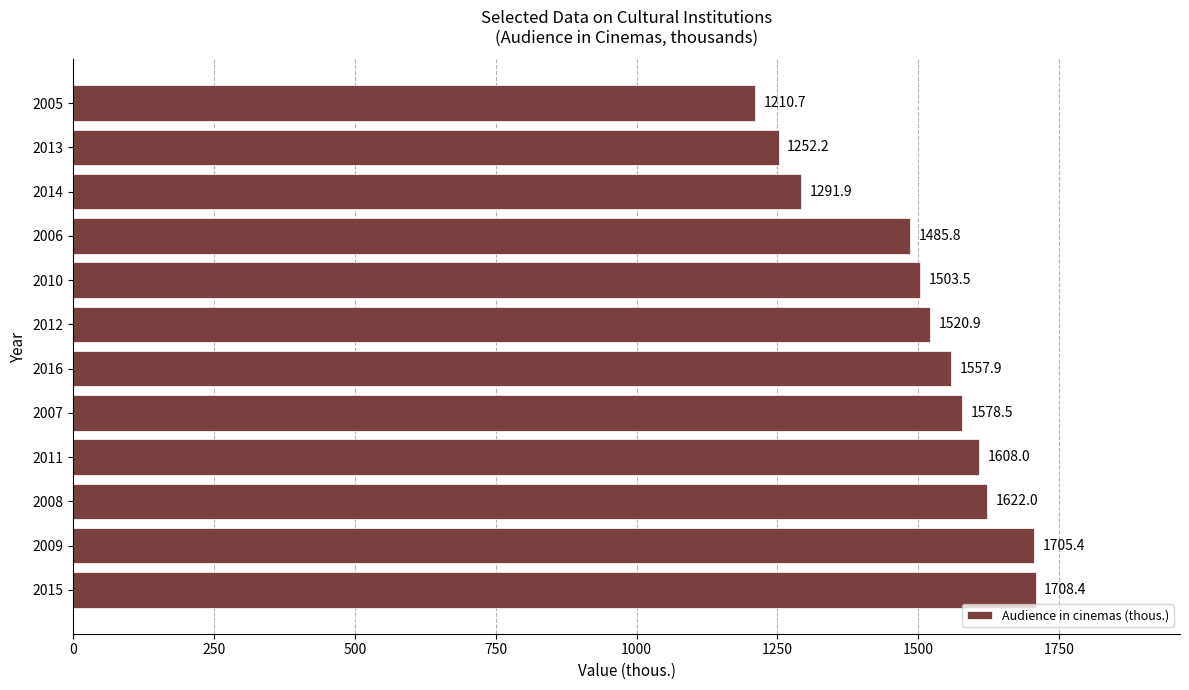

Reading bottom to top, extract all data points from this chart.

2015=1708.4	2009=1705.4	2008=1622.0	2011=1608.0	2007=1578.5	2016=1557.9	2012=1520.9	2010=1503.5	2006=1485.8	2014=1291.9	2013=1252.2	2005=1210.7